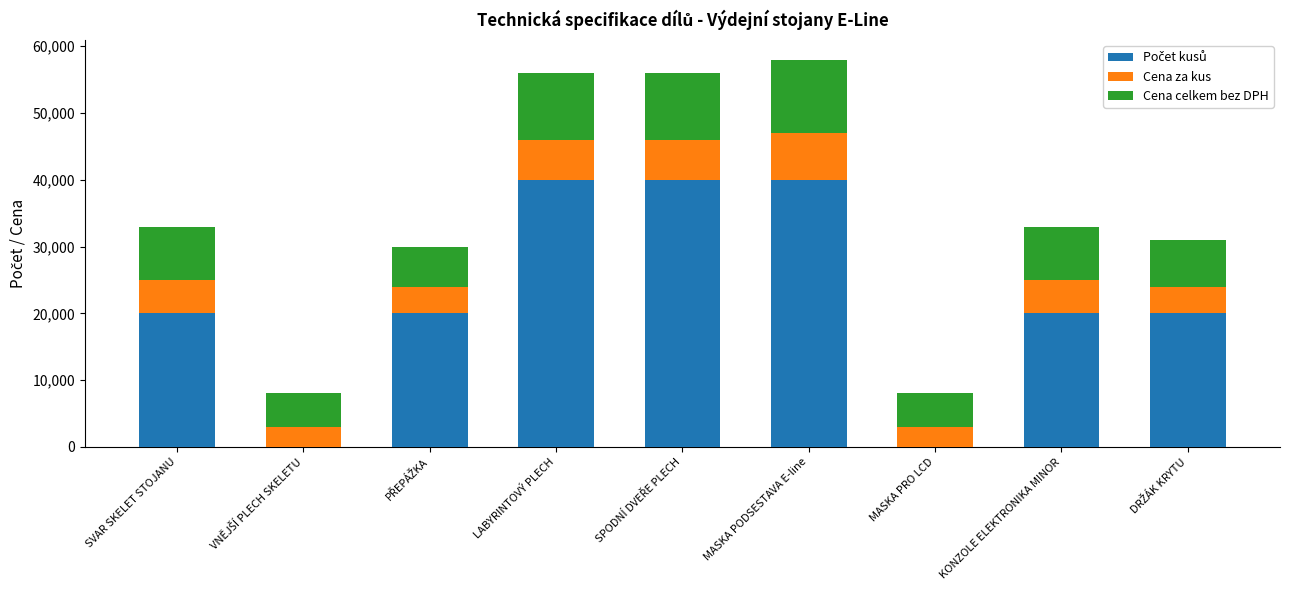

Are the bars horizontal?

No